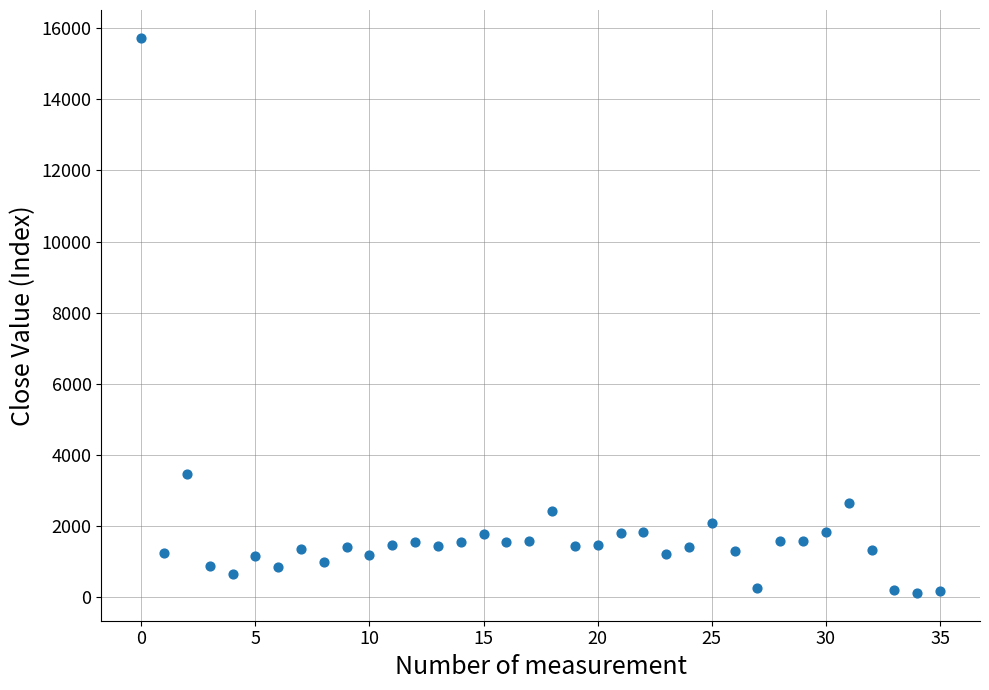

What Y value in the scatter plot is closest to 7927?

3456.2